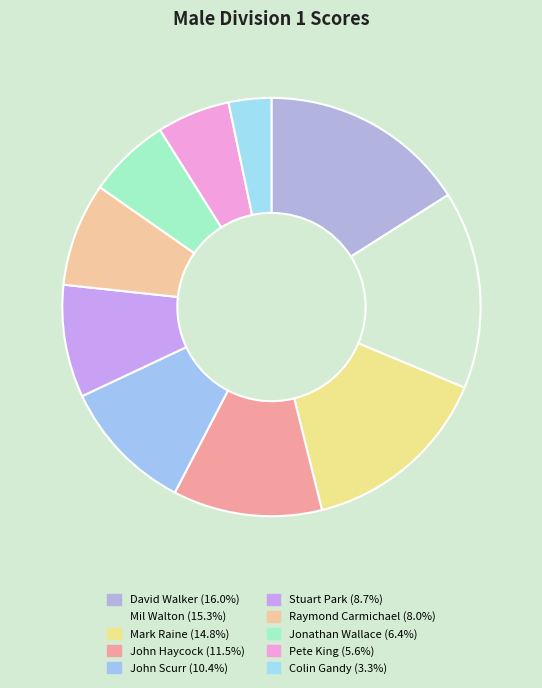

Which slice is the smallest?

Colin Gandy